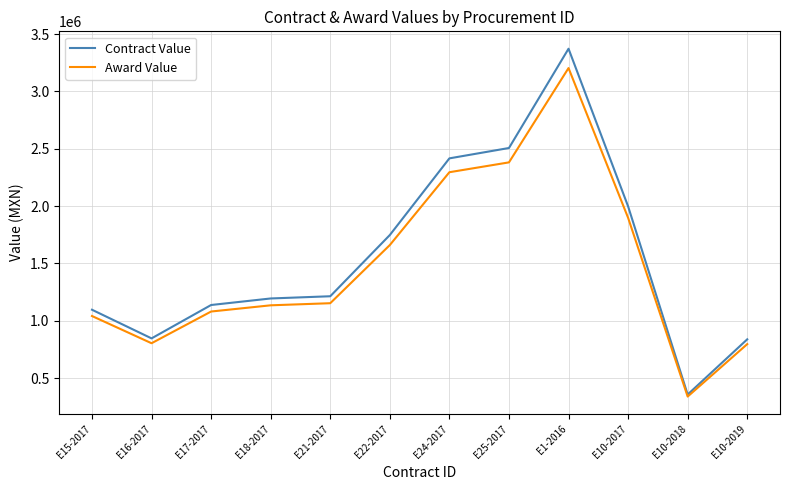

What is the difference between the maximum and minimum values in the Contract Value series?

3015395.4